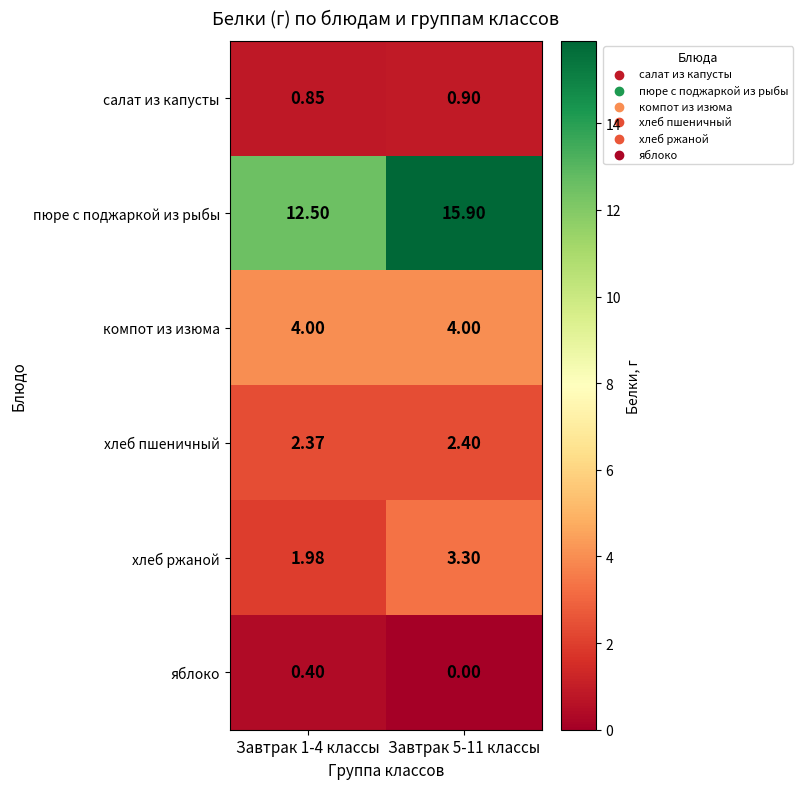

Rank the series at Завтрак 1-4 классы from lowest to highest value.

яблоко, салат из капусты, хлеб ржаной, хлеб пшеничный, компот из изюма, пюре с поджаркой из рыбы